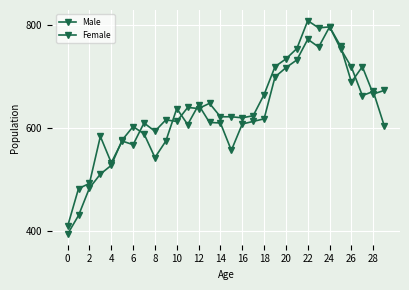

How many lines are shown in the chart?

2